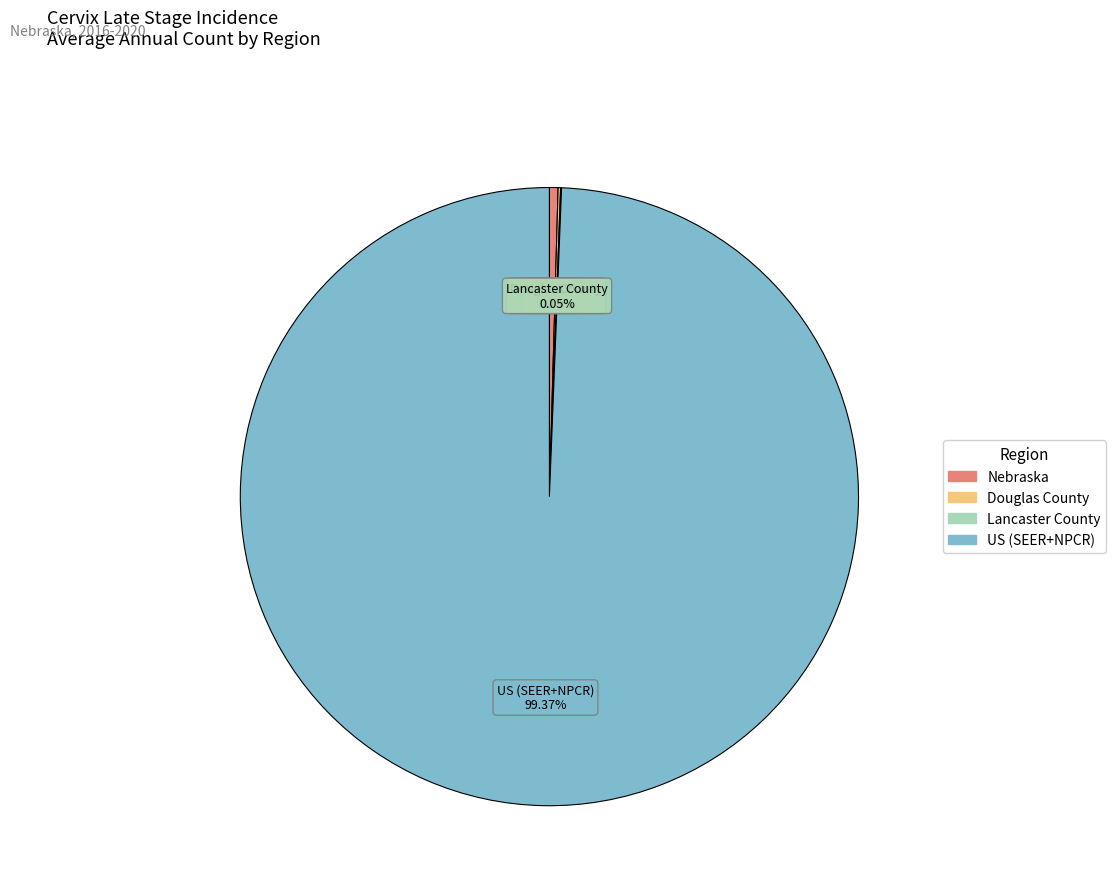

Does US (SEER+NPCR) represent more than half of the total?

Yes